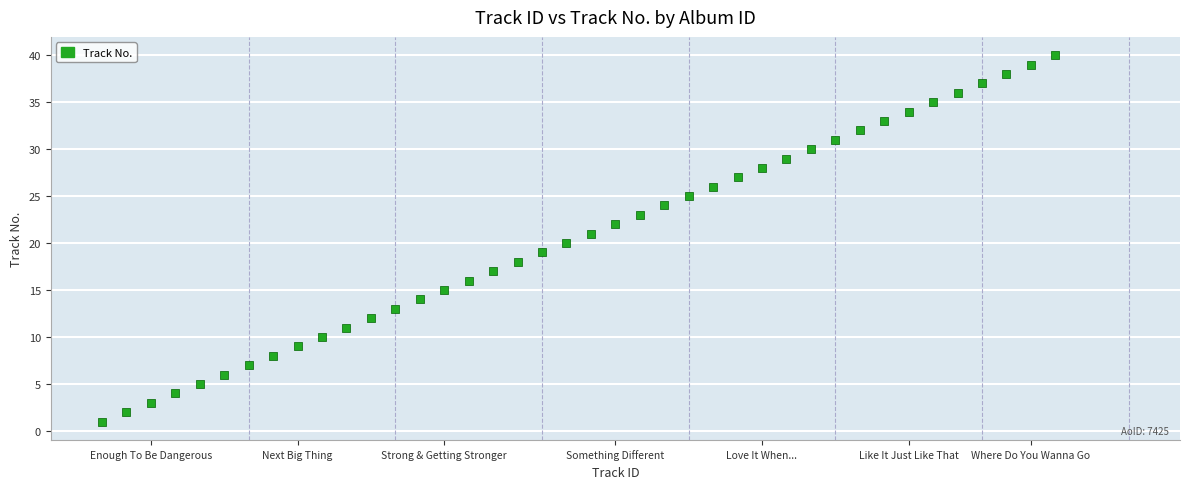

What is the range of Y values (max minus min)?

39